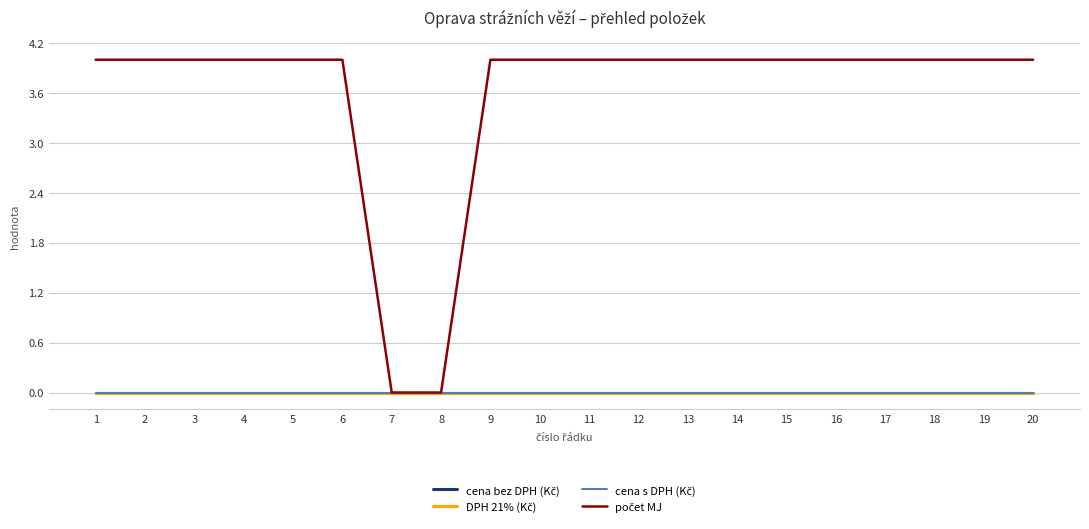

What value does the počet MJ series have at 14?

4